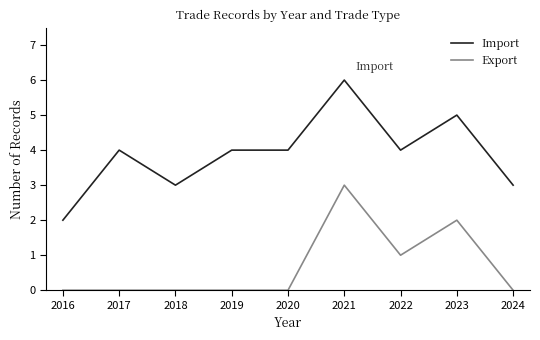

What is the maximum value for Import?

6